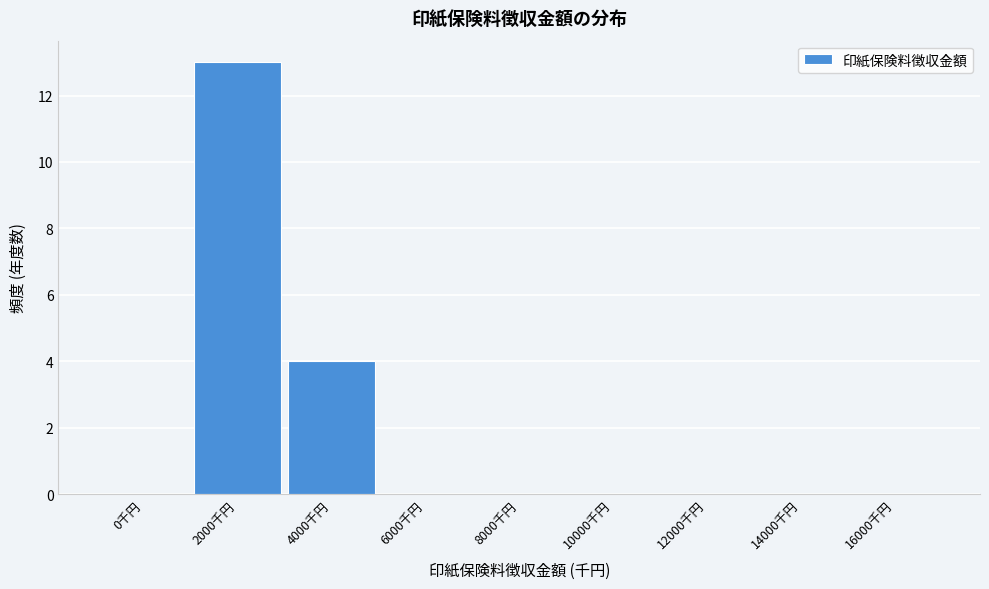

Reading left to right, transcribe all the data shown in this chart.

0千円=0	2000千円=13	4000千円=4	6000千円=0	8000千円=0	10000千円=0	12000千円=0	14000千円=0	16000千円=0